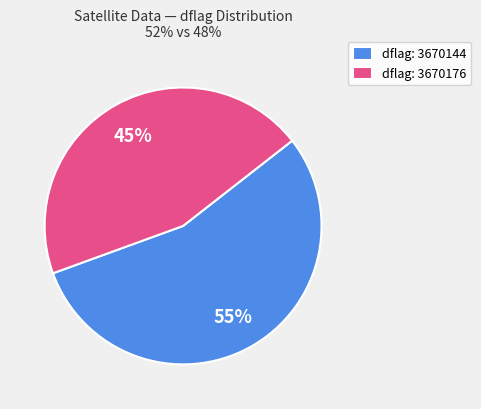

Count the number of slices in the pie.

2